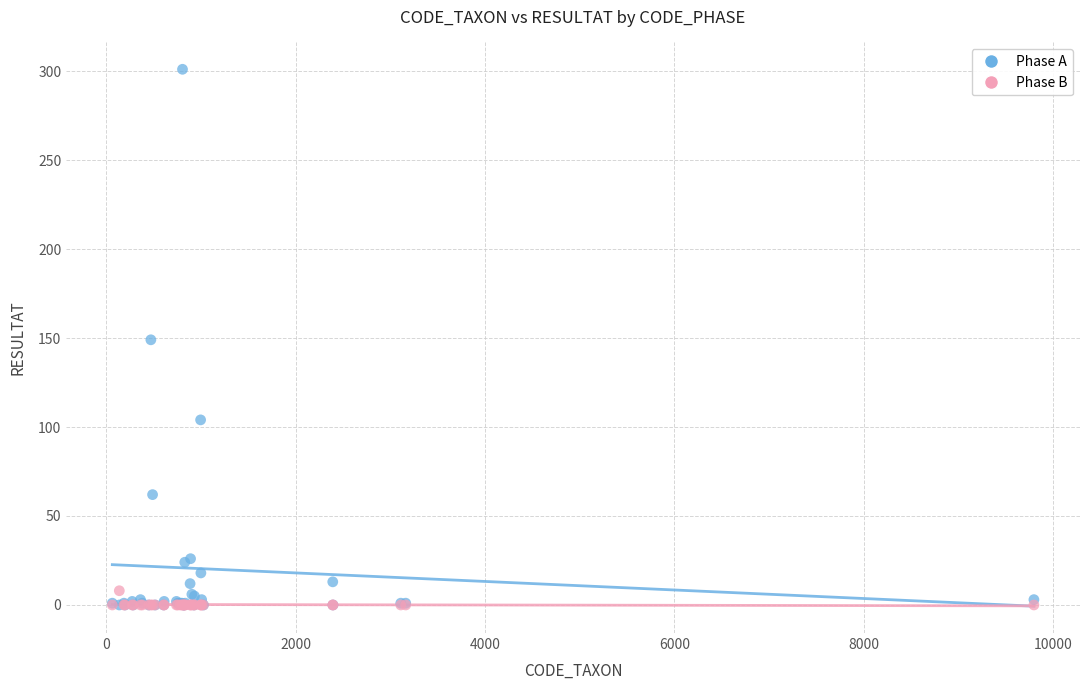

What are all the series names shown in the legend?

Phase A, Phase B